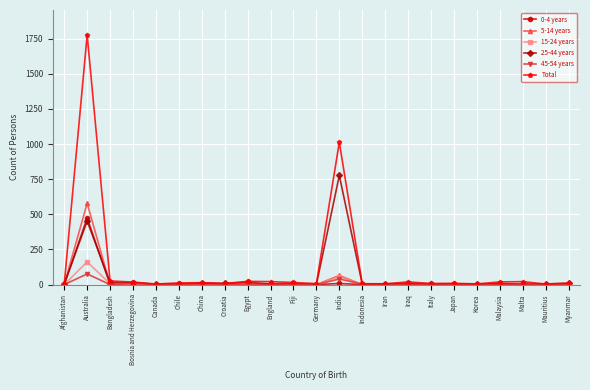

What is the total value across all series at Indonesia?

13